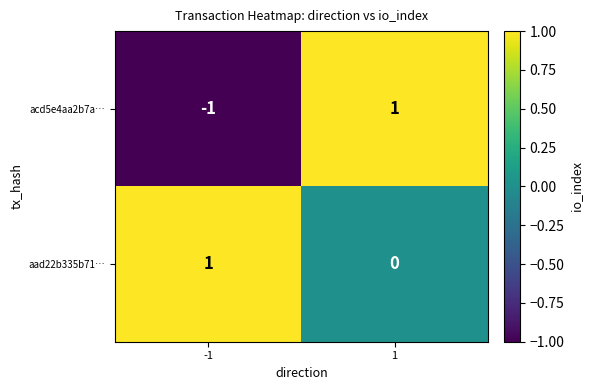

Which series has the widest spread of values?

acd5e4aa2b7a…